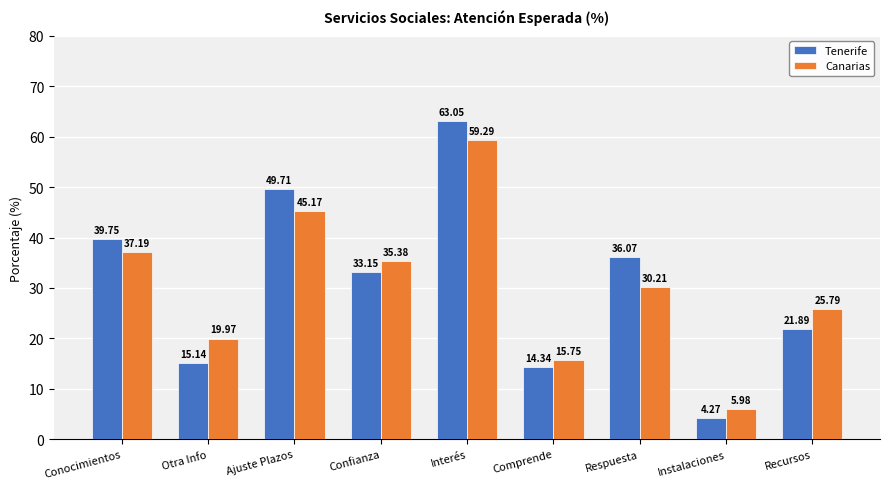

What is the difference between the maximum and minimum values in the Tenerife series?

58.8